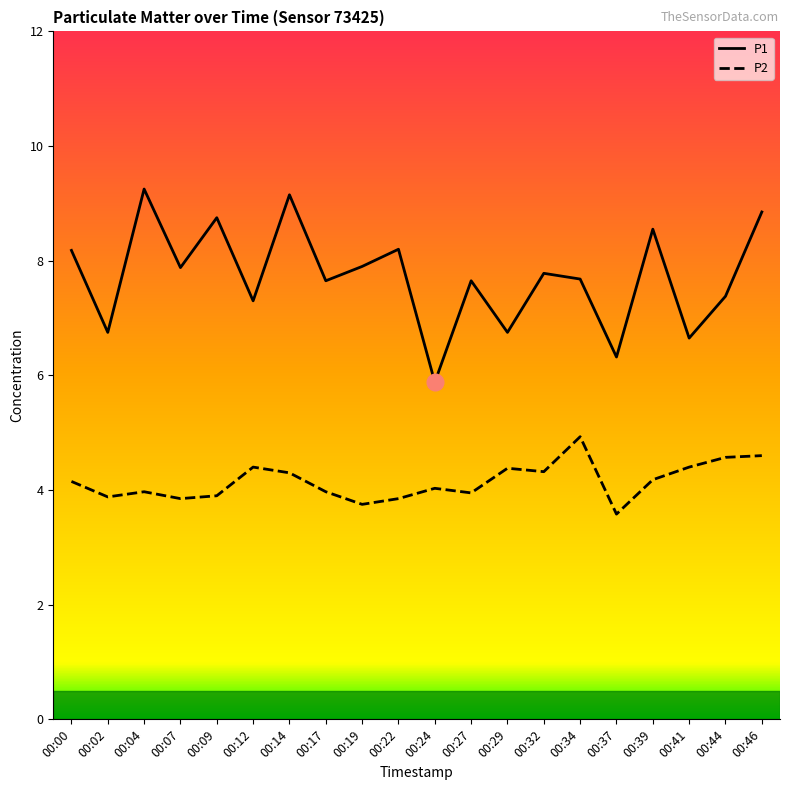

True or false: P2 and P1 intersect in this chart.

False